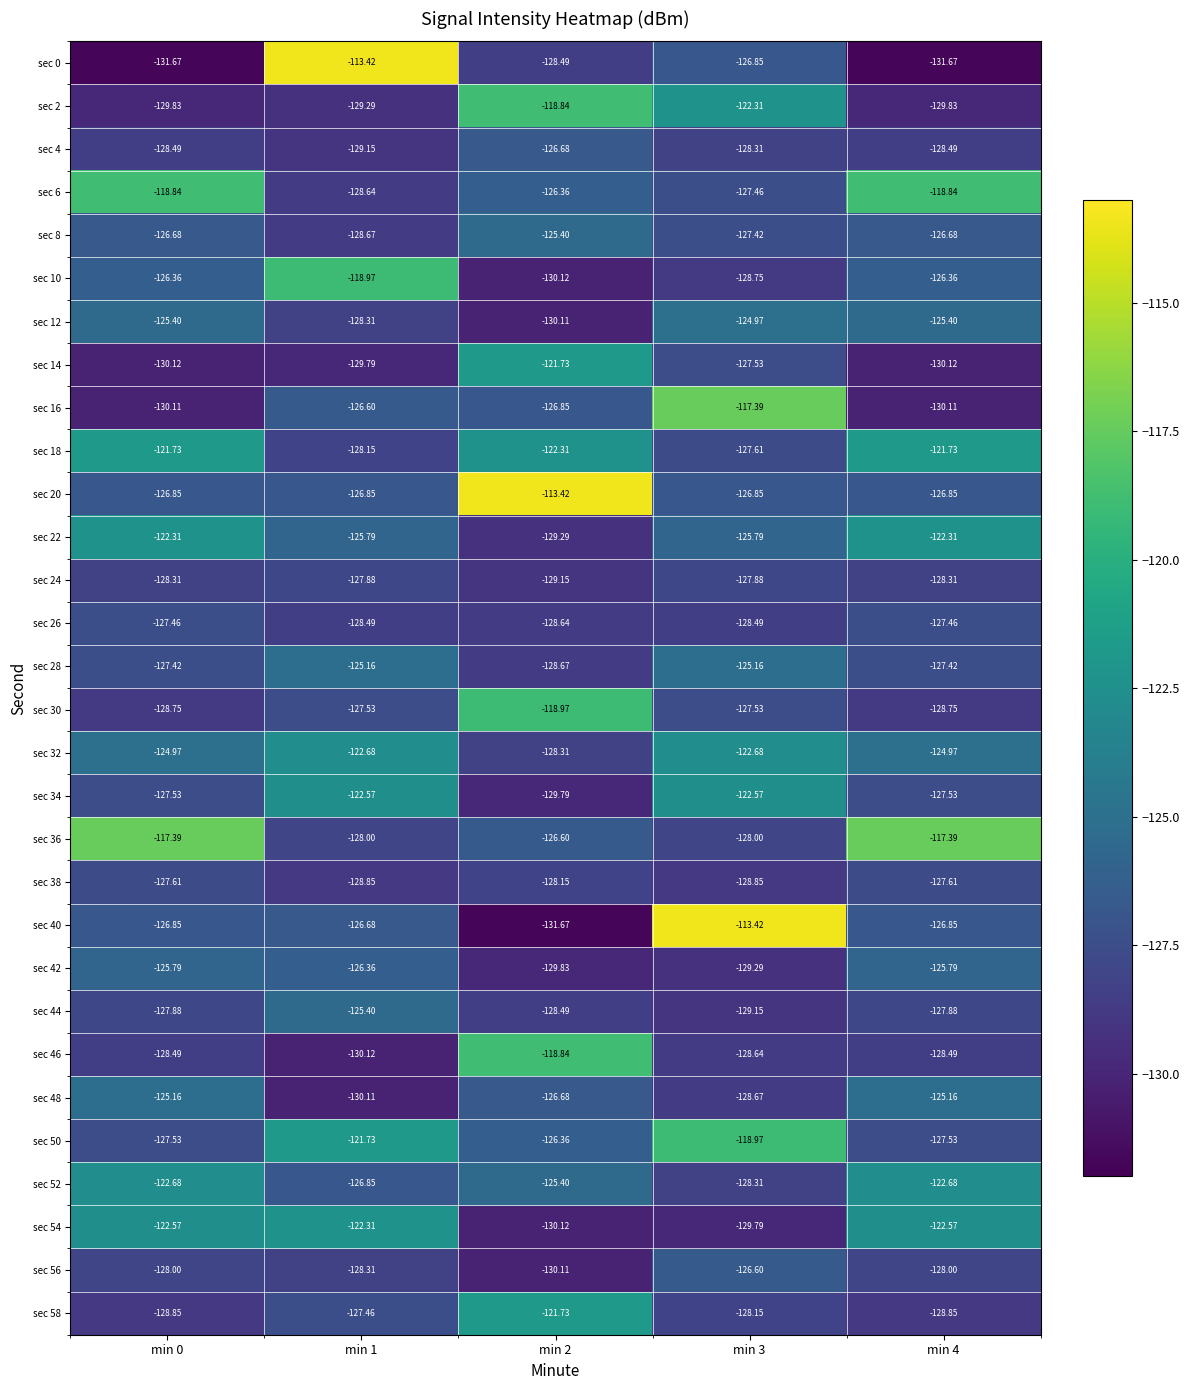

Is the value of sec 20 at min 1 greater than the value of sec 44 at min 0?

Yes